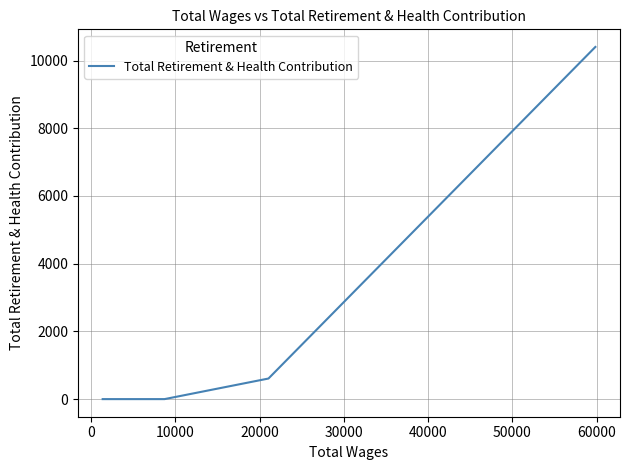

What is the difference between the maximum and minimum values?

10402